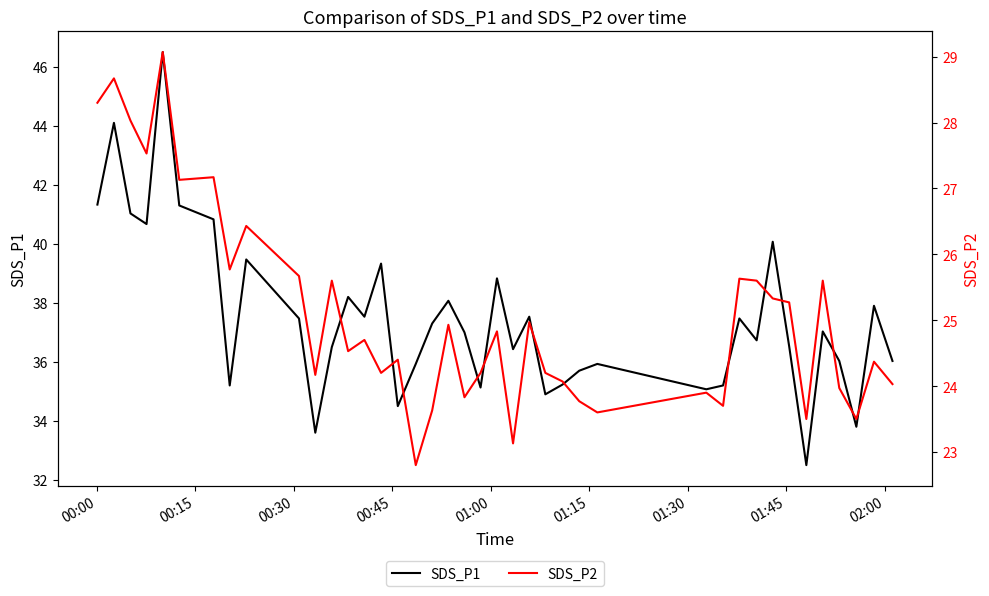

How many lines are shown in the chart?

2